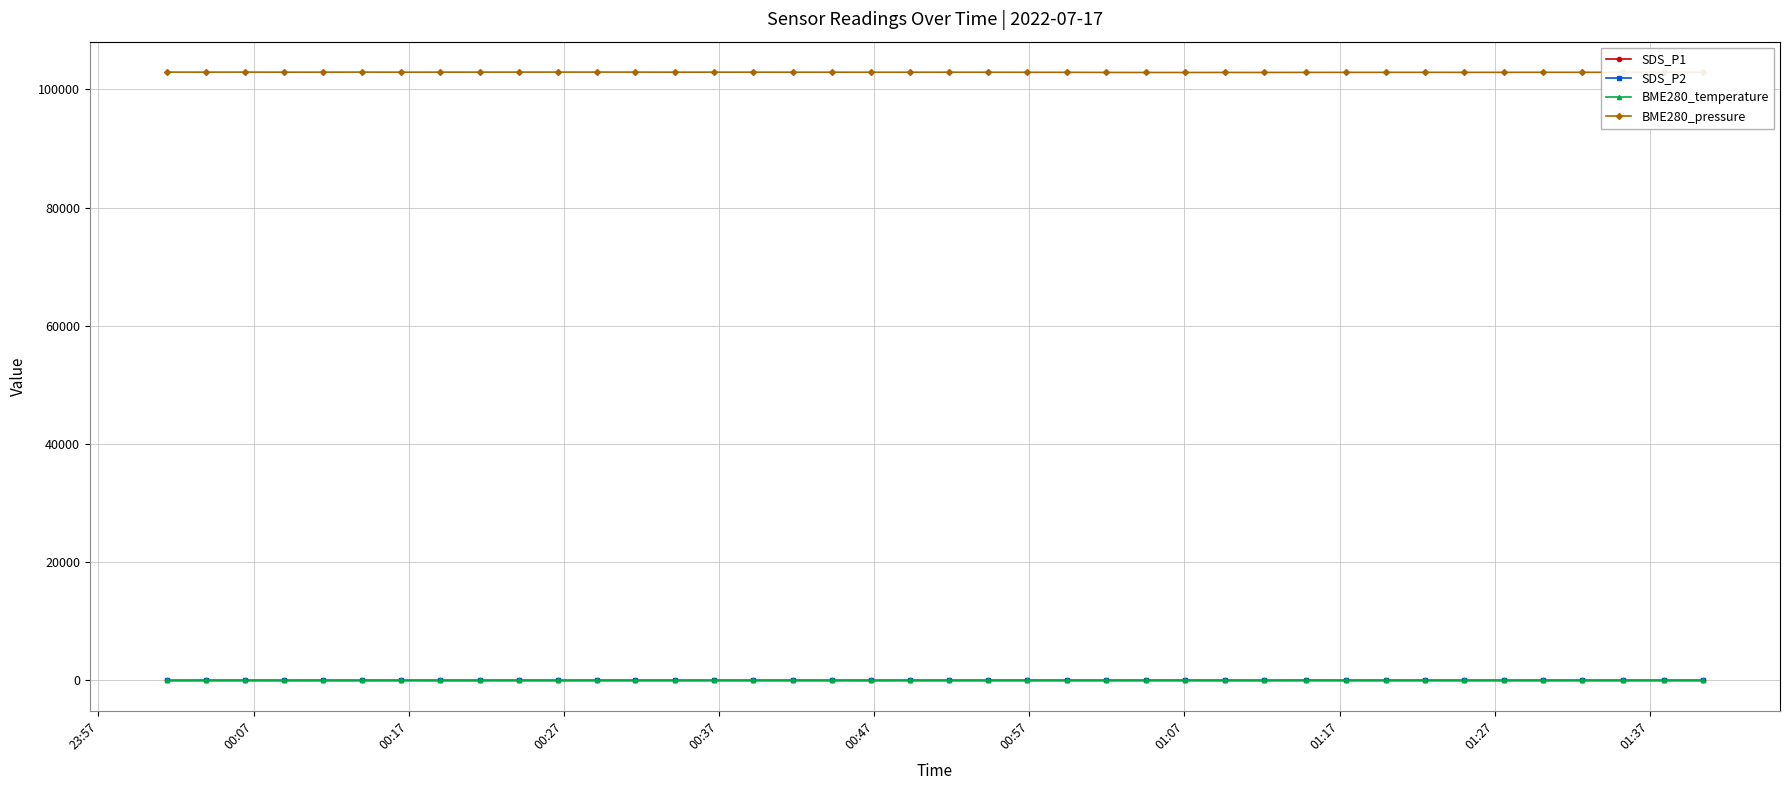

What is the maximum value shown in the chart?

102913.1